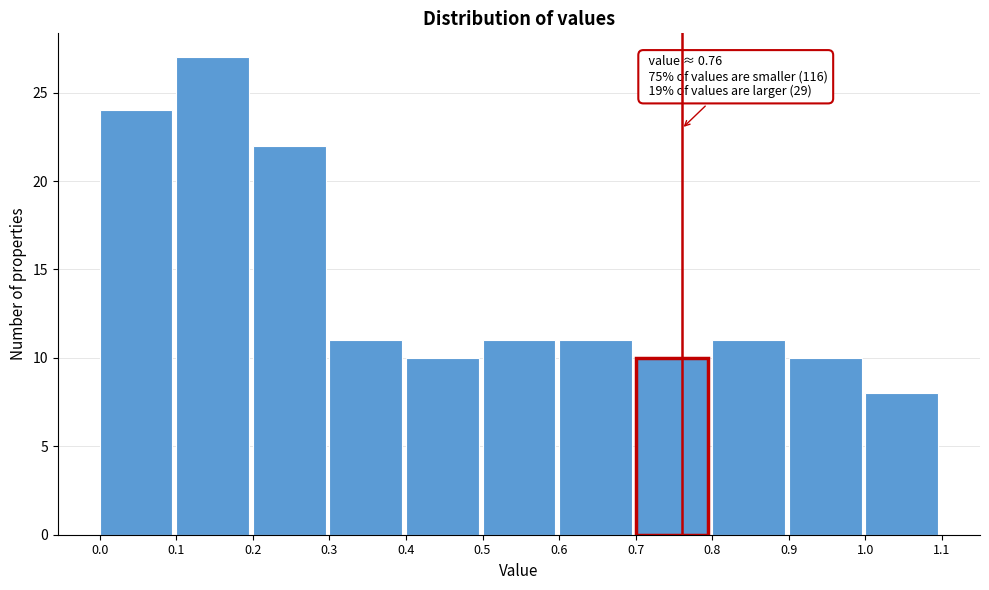

Over which range of the x-axis is the bar tallest?

0.1 to 0.2